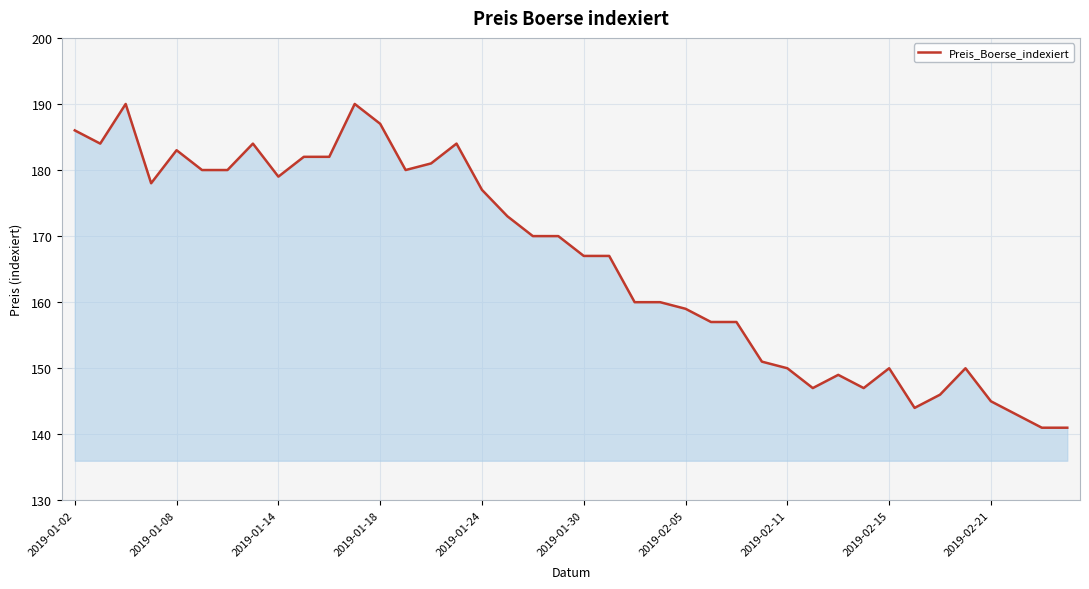

What is the maximum value shown in the chart?

190